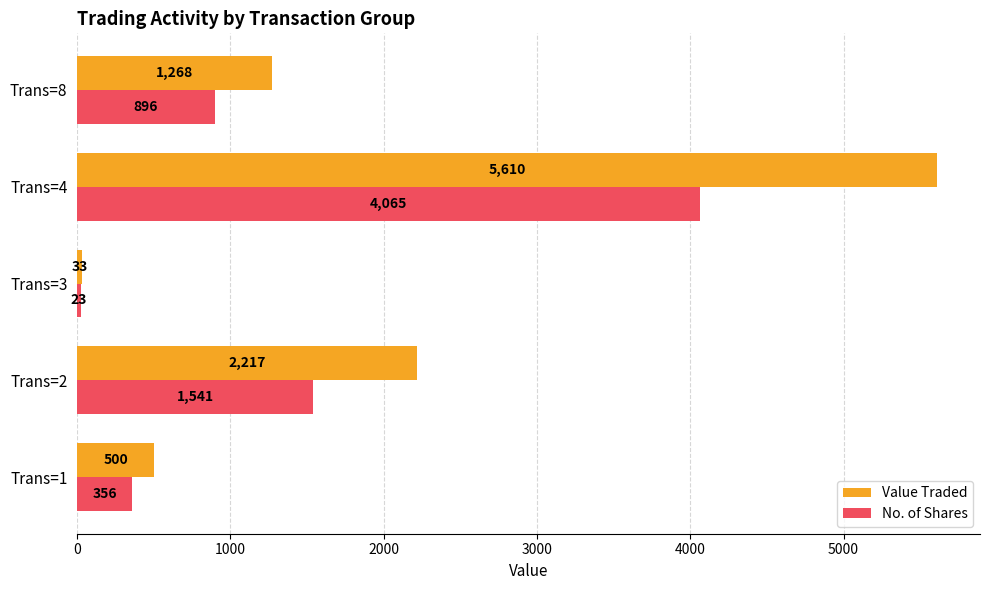

How many data points in Value Traded are less than 1268?

2